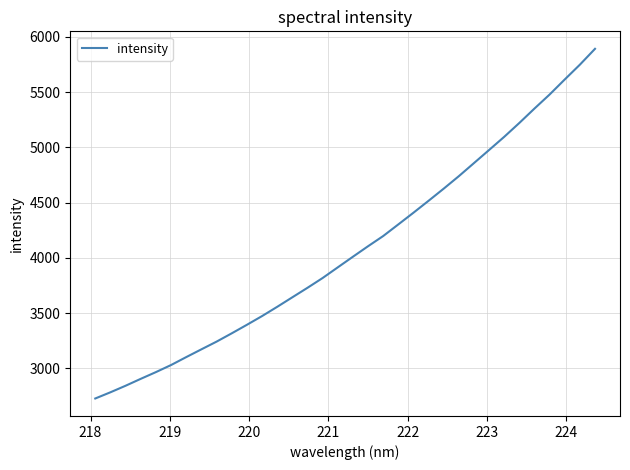

What is the difference between the maximum and minimum values?

3165.3